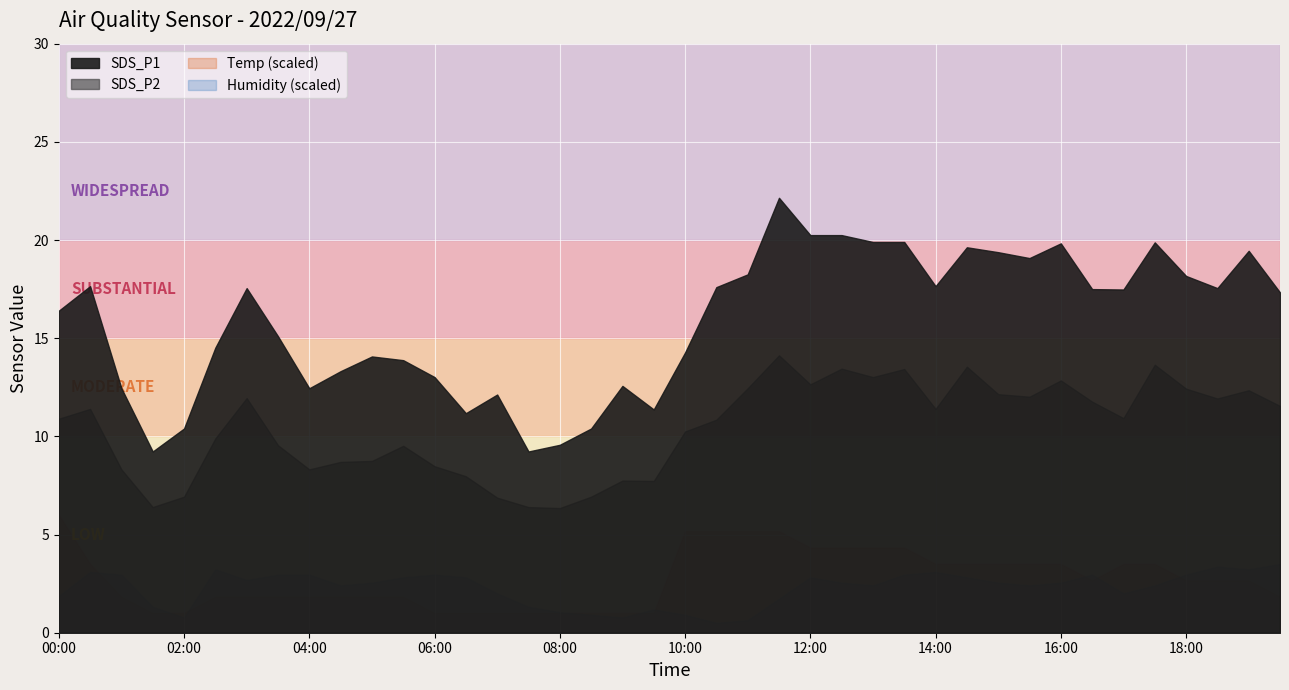

What is the sum of the SDS_P2 values at 07:00 and 19:30?

18.4